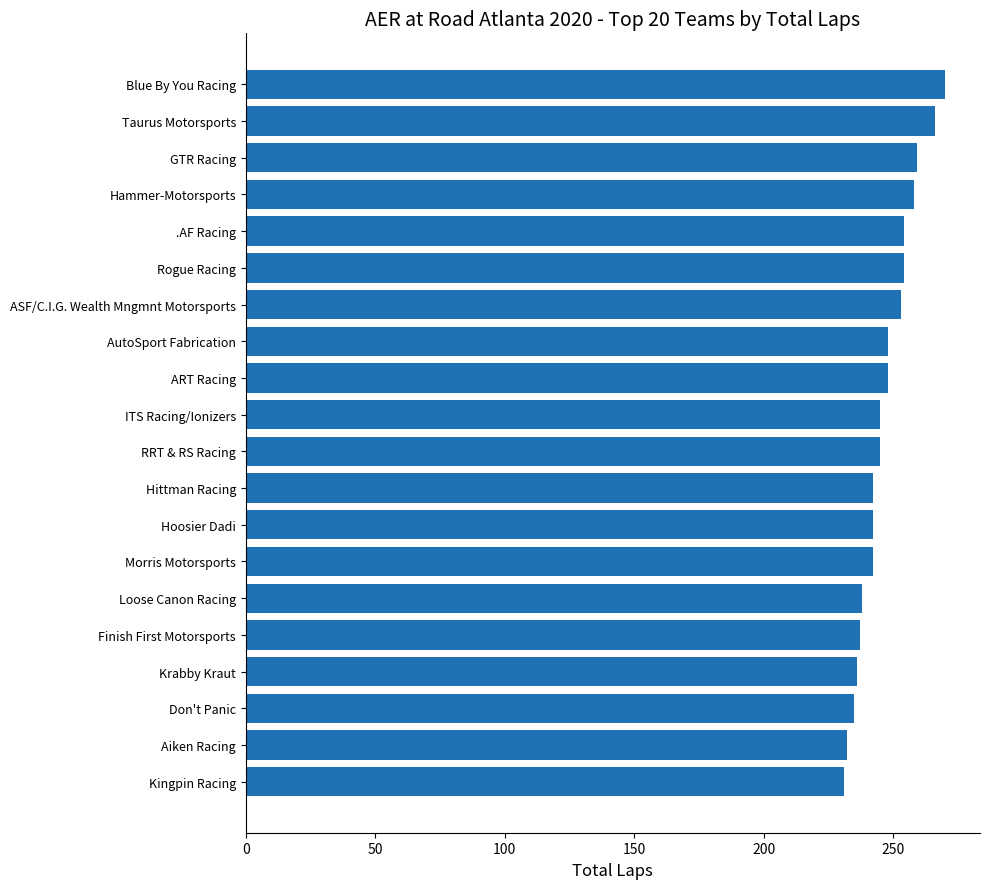

What is the sum of all values?

4935